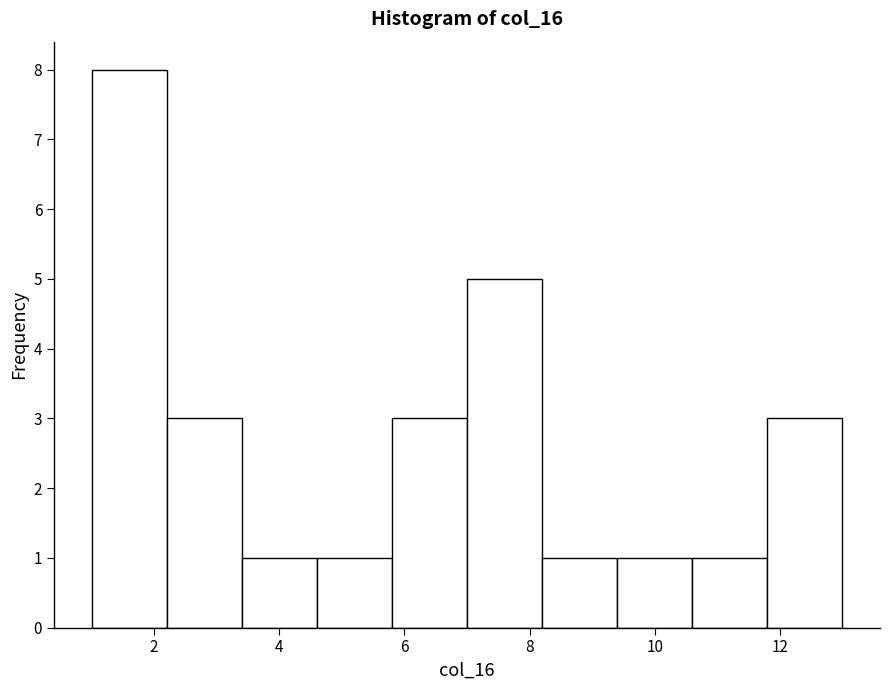

How tall is the bar that spans 1.0 to 2.2 on the x-axis? The values are not printed on the chart, so give them approximately, as read against the axis.

8